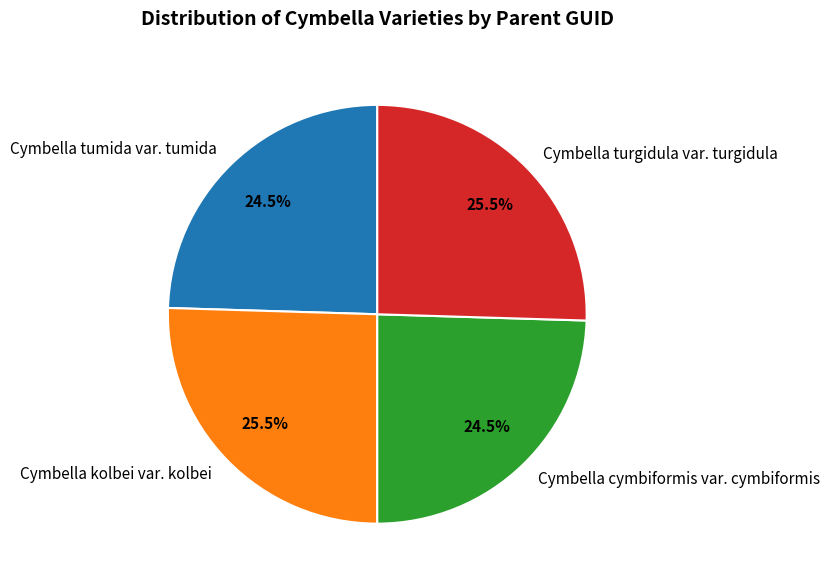

What is the total percentage of Cymbella cymbiformis var. cymbiformis and Cymbella kolbei var. kolbei?

50.0%